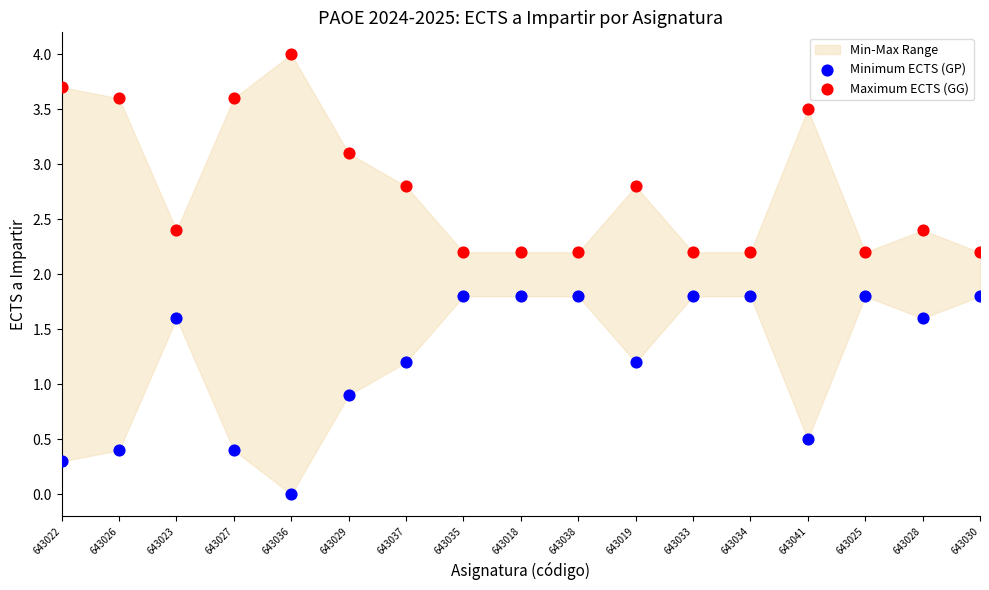

Across all data points, what is the range of X values (max minus min)?

1.0